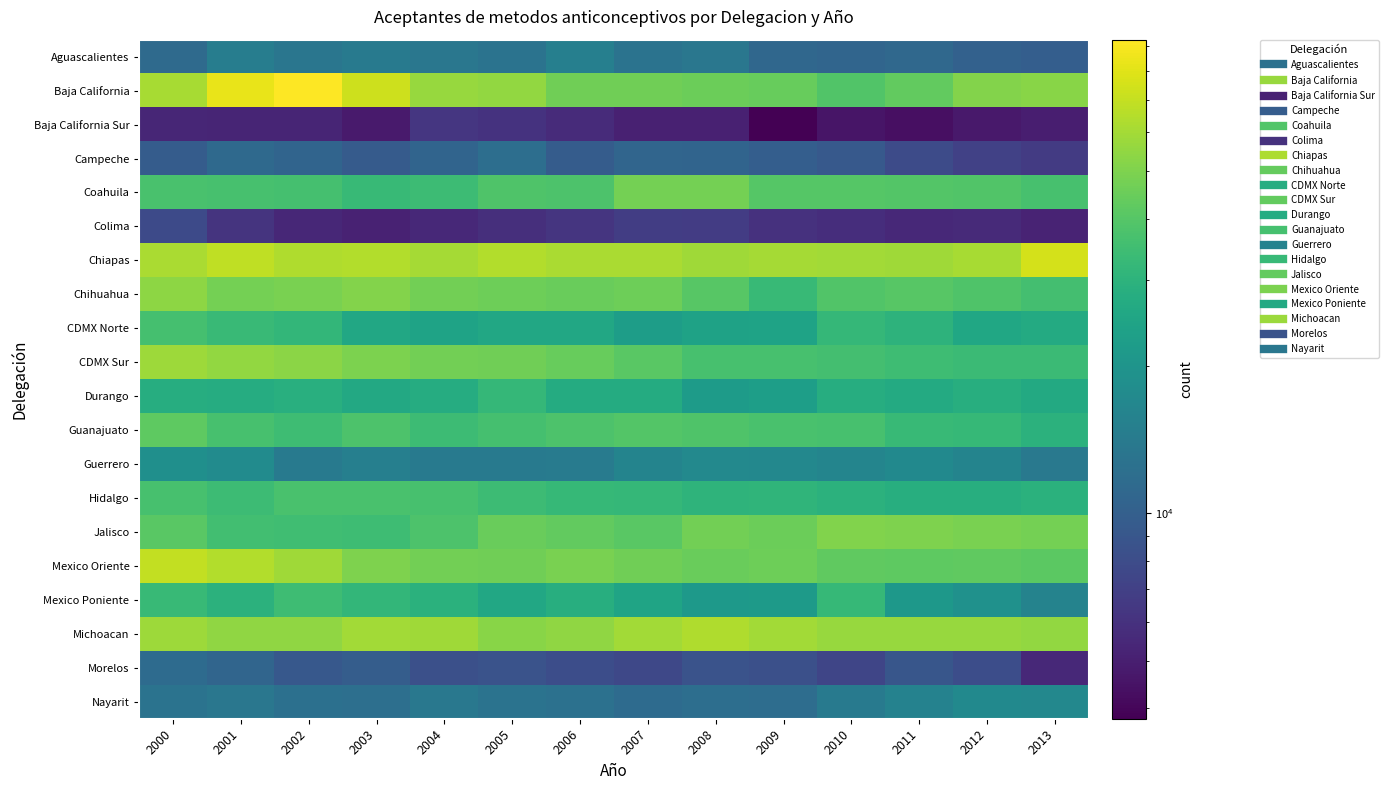

At how many categories does at least one series exceed 69697?

4